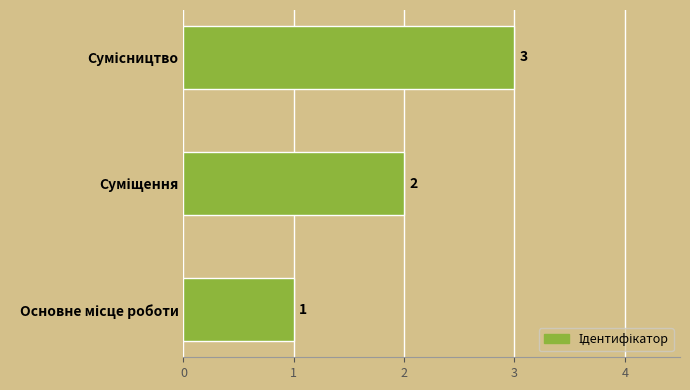

What is the greatest value displayed?

3